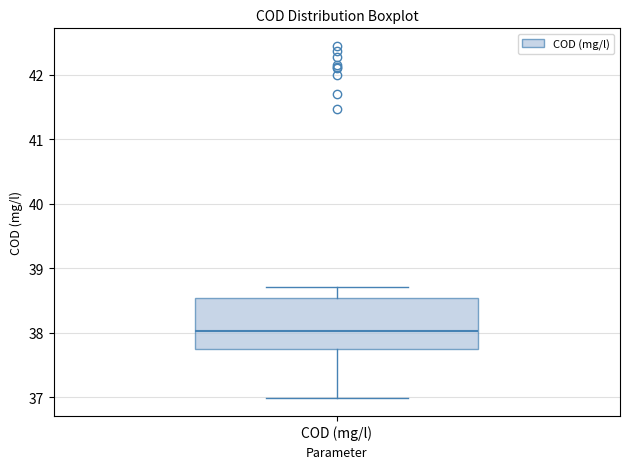

Read this box plot against the y-axis: the position of the median line, the range covered by the box, and the ends of both whiskers. The values are not printed on the chart, so give them approximately, as read against the axis.

median 38.0, box 37.7 to 38.5, whiskers 37.0 to 38.7